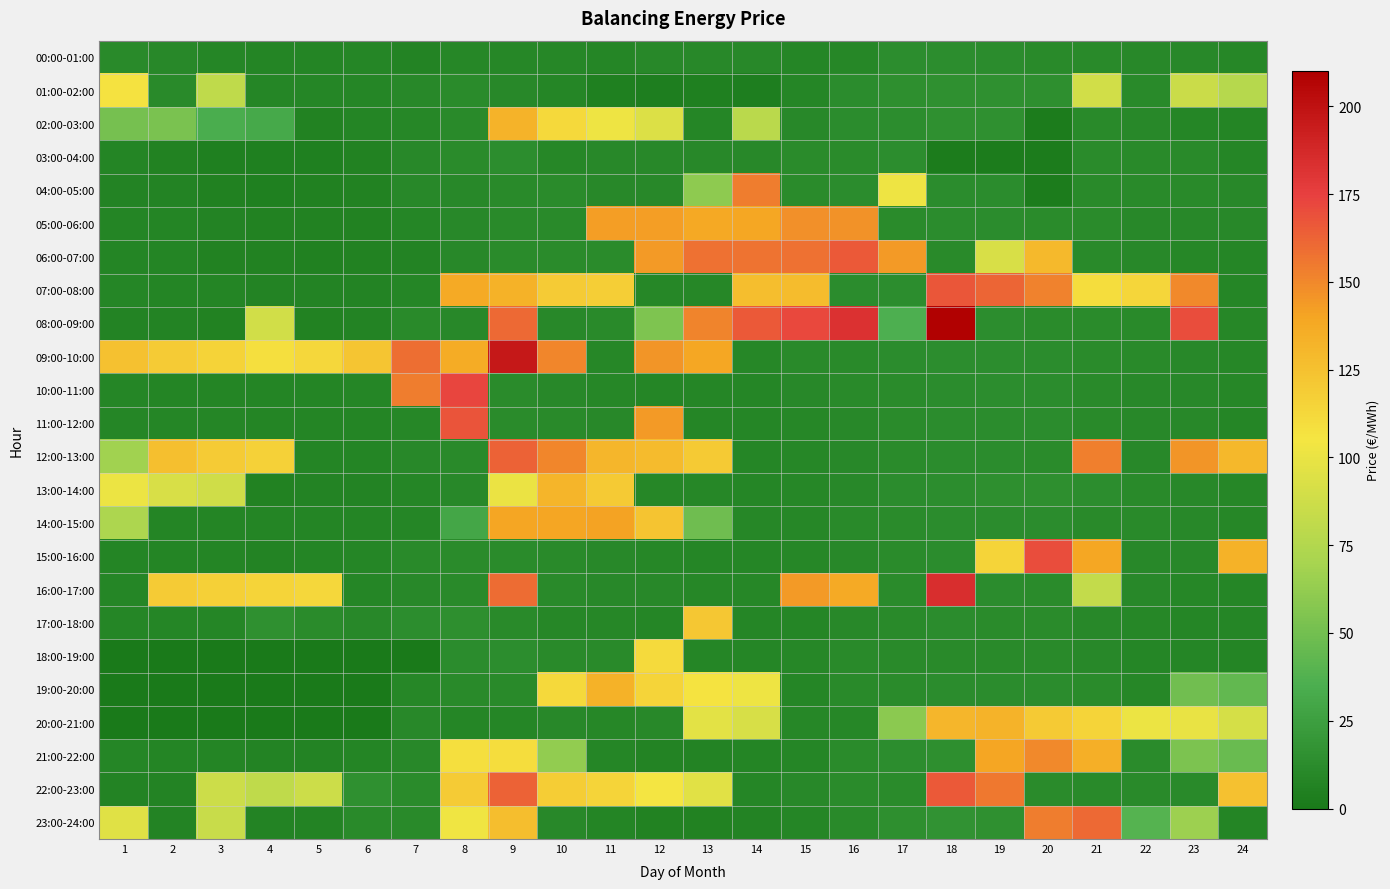

Which series has the widest spread of values?

08:00-09:00